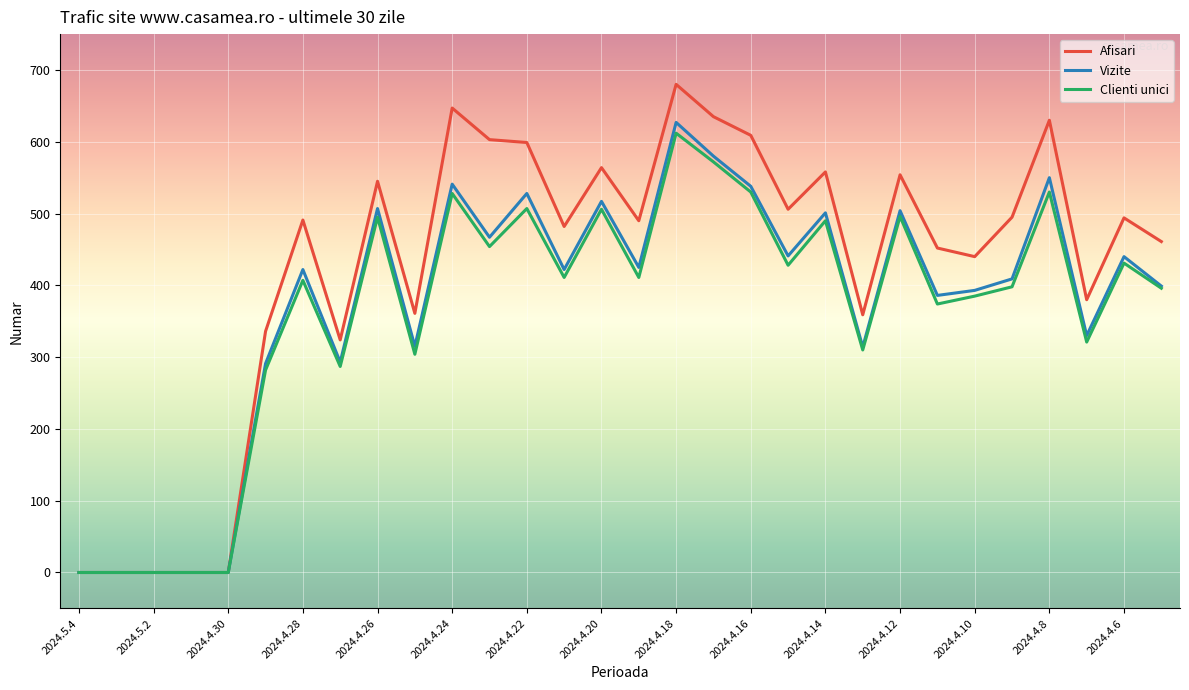

What are all the series names shown in the legend?

Afisari, Vizite, Clienti unici